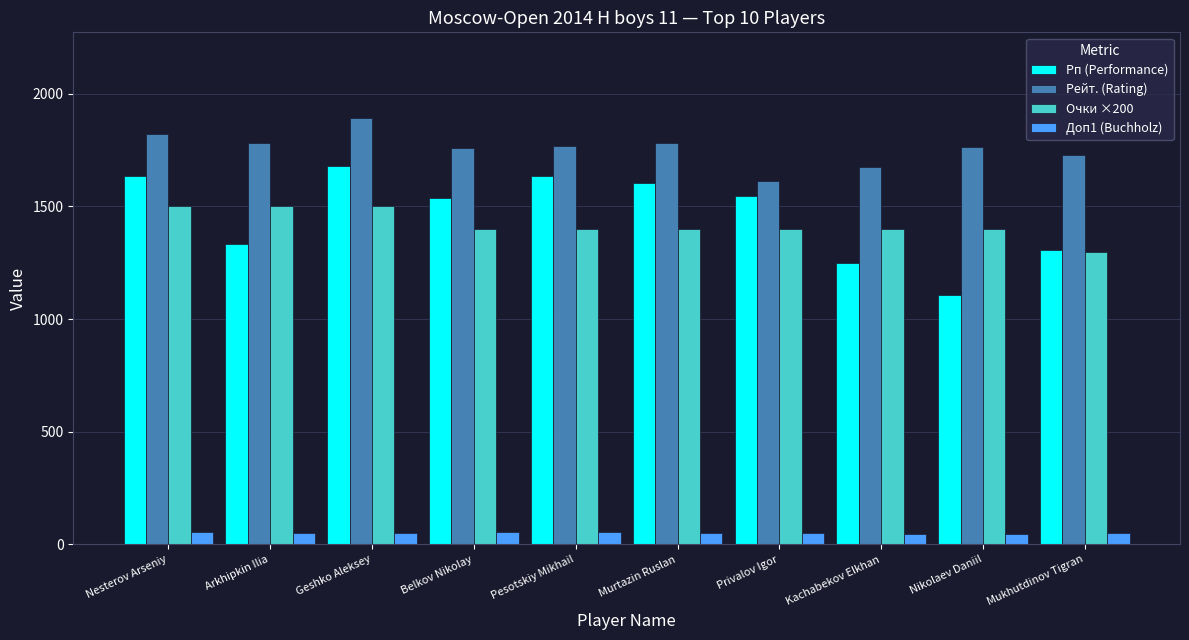

List the series in order of their peak value, lowest first.

Доп1 (Buchholz), Очки ×200, Рп (Performance), Рейт. (Rating)